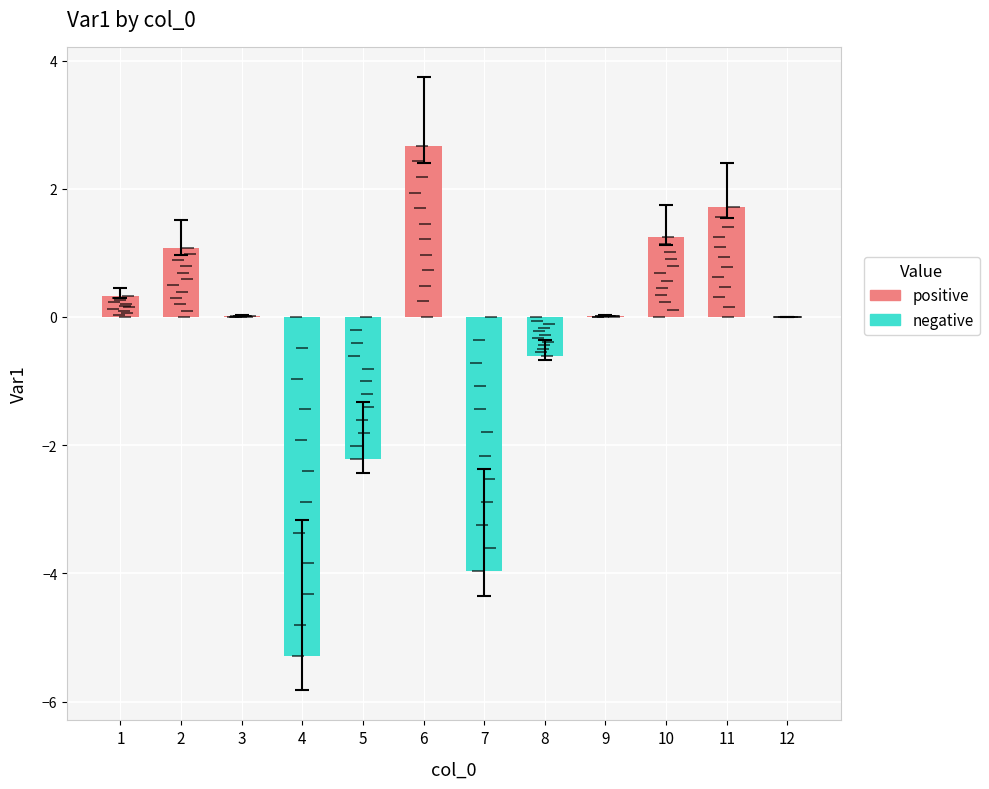

What is the greatest value displayed?

2.7